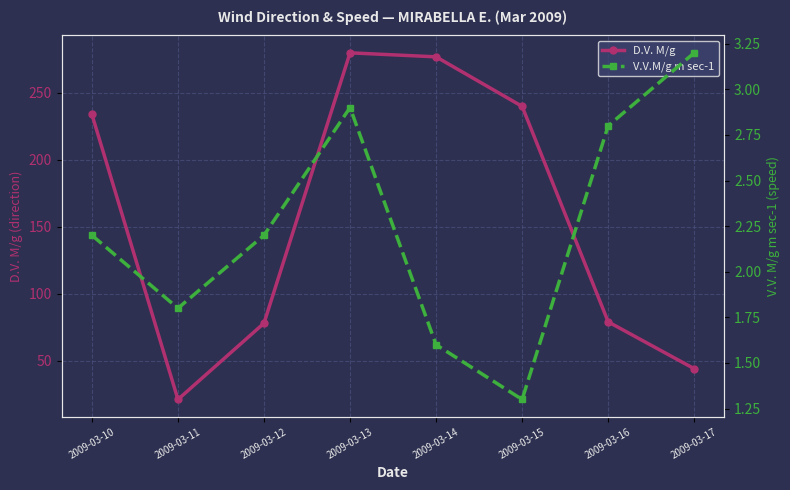

Reading left to right, what are all the values shown in this chart?

D.V. M/g: 2009-03-10=234.0	2009-03-11=21.0	2009-03-12=78.0	2009-03-13=280.0	2009-03-14=277.0	2009-03-15=240.0	2009-03-16=79.0	2009-03-17=44.0
V.V.M/g m sec-1: 2009-03-10=2.2	2009-03-11=1.8	2009-03-12=2.2	2009-03-13=2.9	2009-03-14=1.6	2009-03-15=1.3	2009-03-16=2.8	2009-03-17=3.2